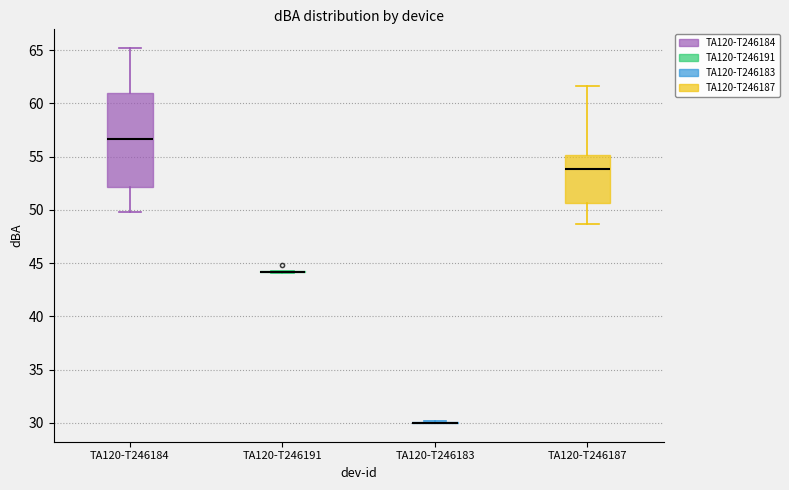

Comparing the boxes themselves (not the whiskers), which one is the tallest?

TA120-T246184